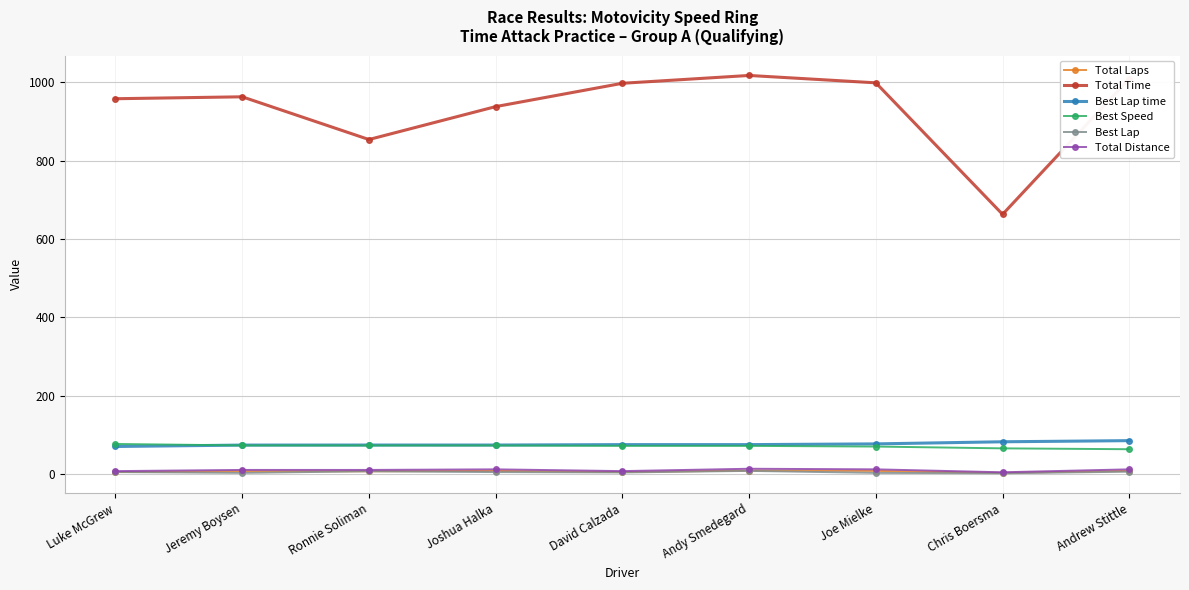

Is this an area chart (filled region under the line)?

No